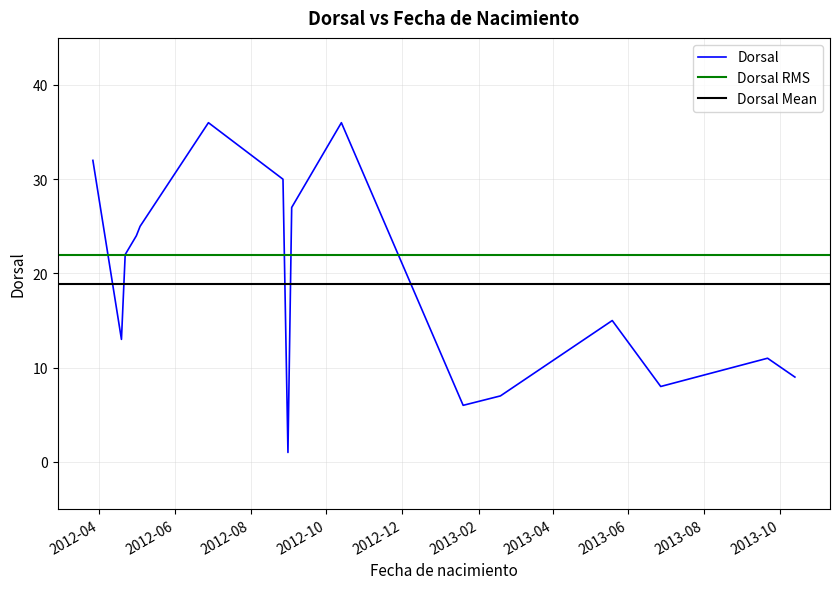

At which category does the data reach its first local valley?

2012-04-19